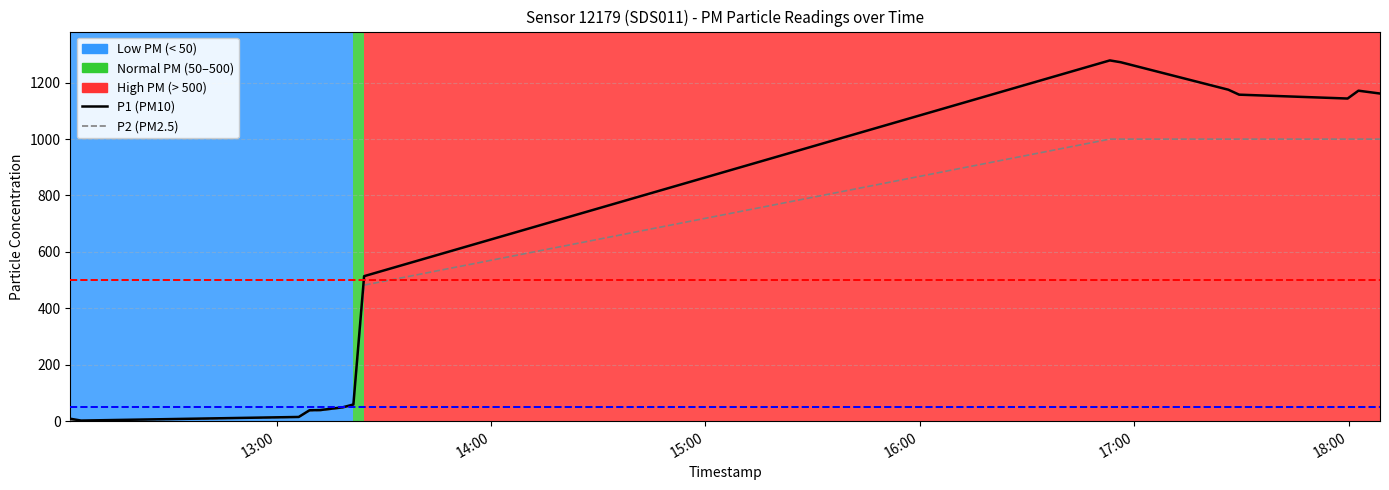

Which series has the largest total across all categories?

P1 (PM10)